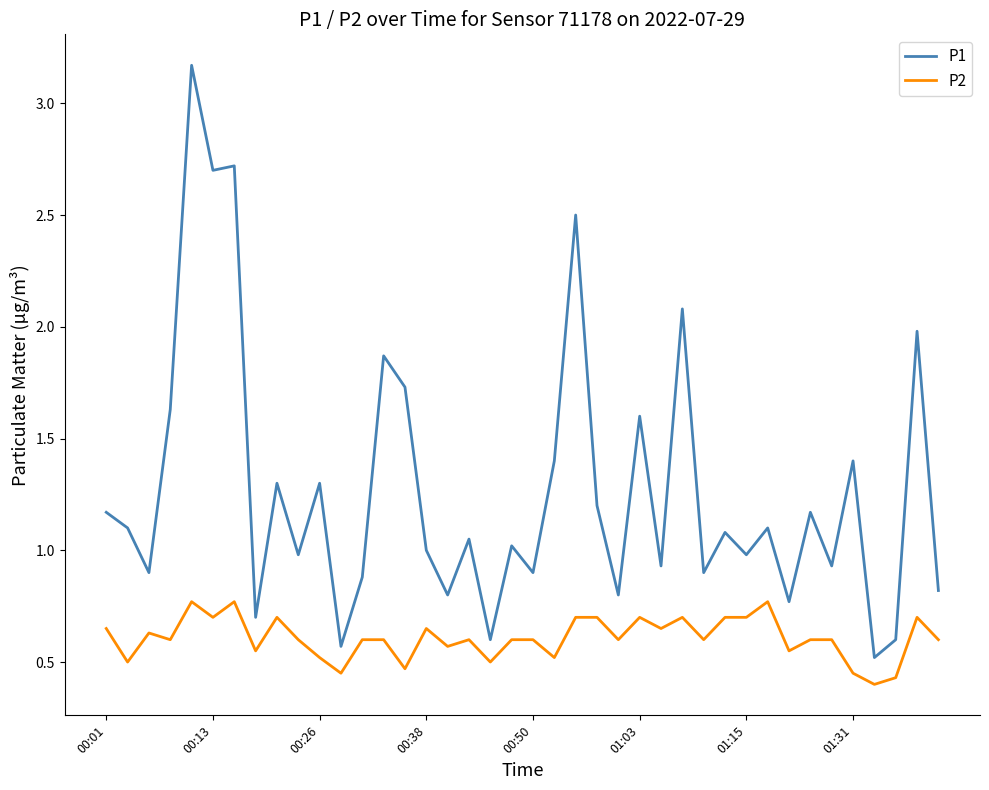

What is the highest value of the P1 series?

3.2